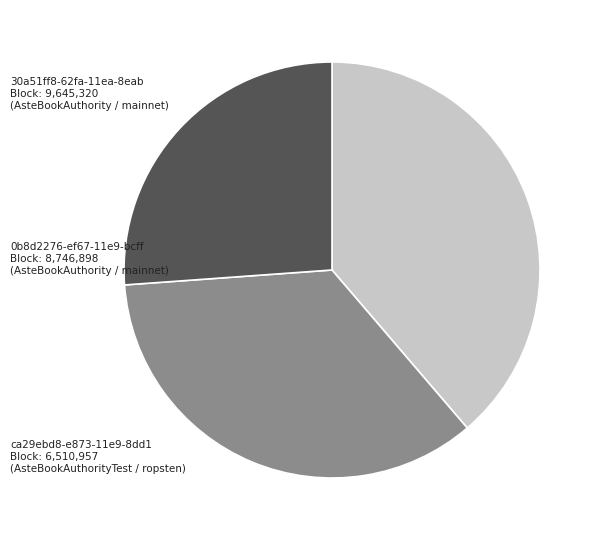

Is there a majority slice in this chart?

No